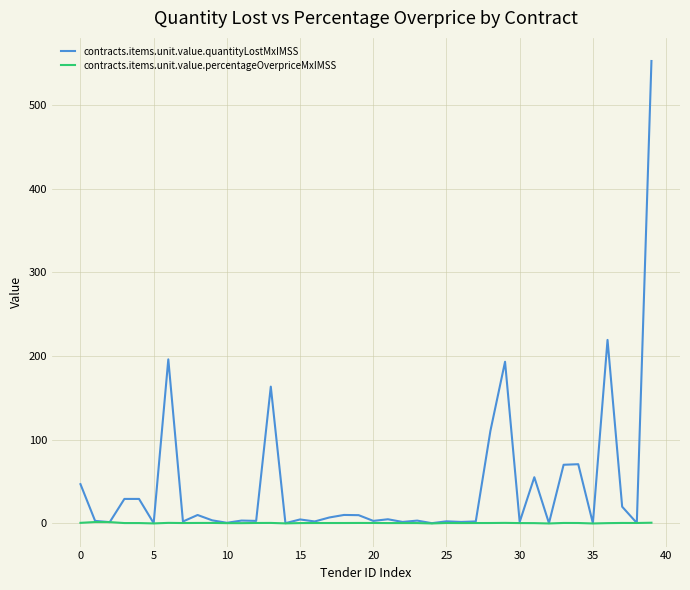

List the series in order of their overall mean, lowest first.

contracts.items.unit.value.percentageOverpriceMxIMSS, contracts.items.unit.value.quantityLostMxIMSS